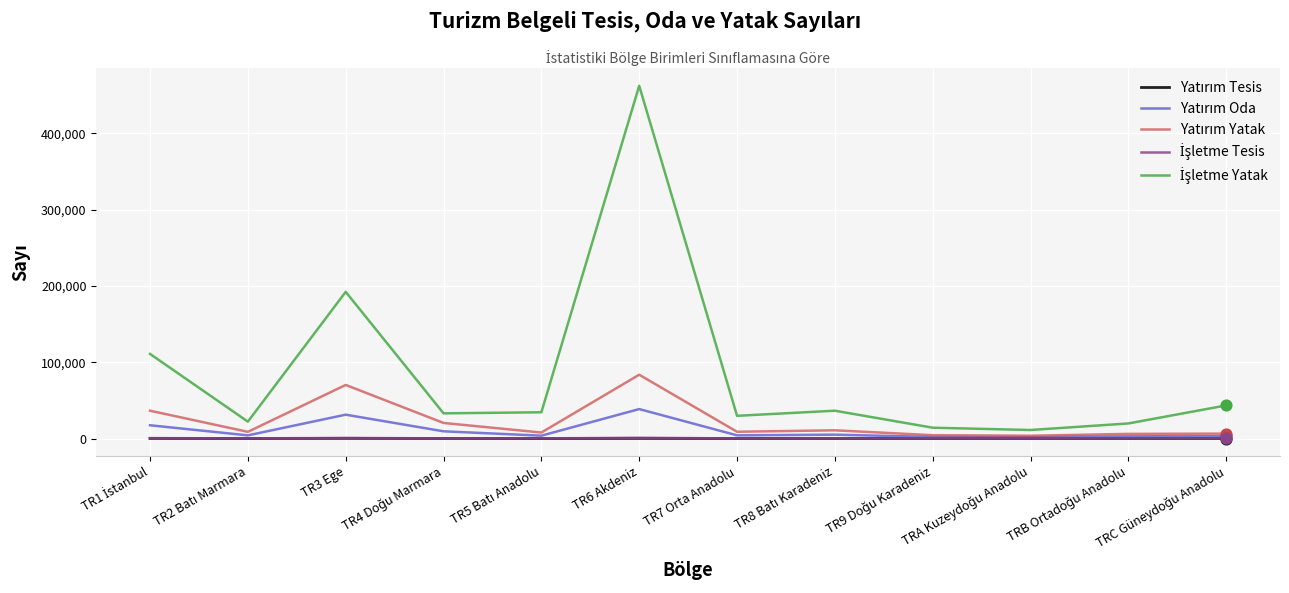

At which category does the chart reach its peak across all series?

TR6 Akdeniz